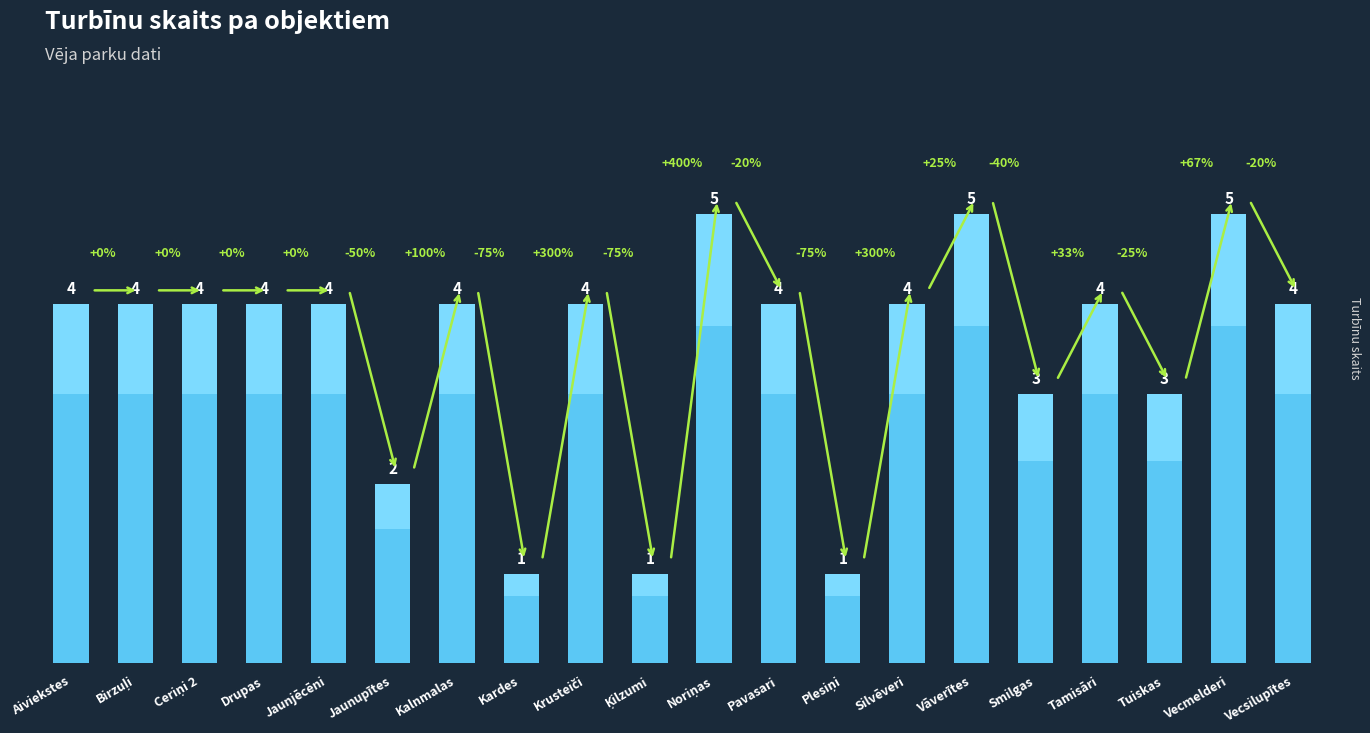

Reading right to left, extract all data points from this chart.

4	5	3	4	3	5	4	1	4	5	1	4	1	4	2	4	4	4	4	4